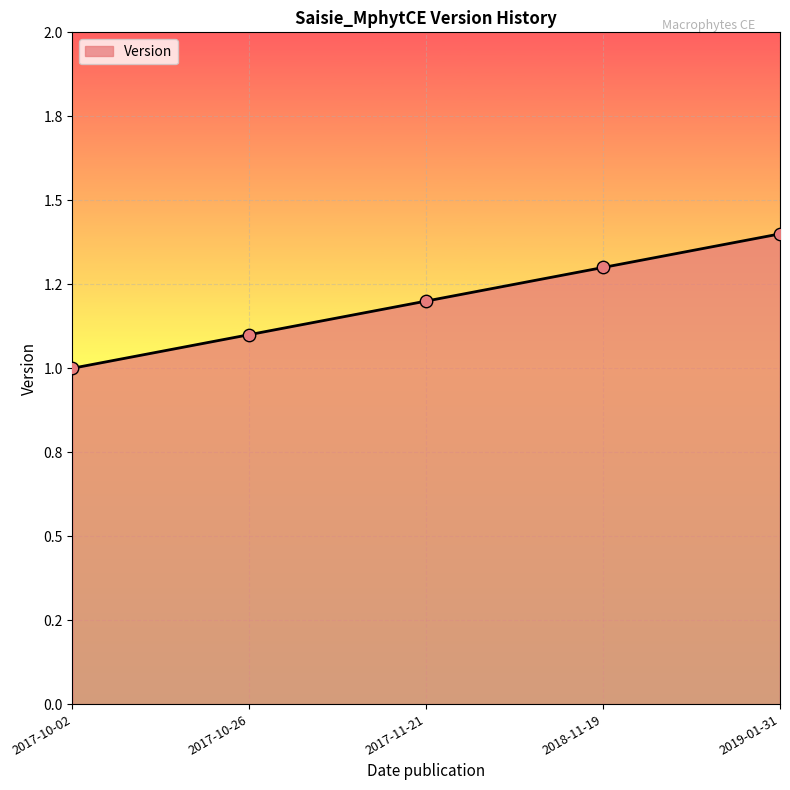

Approximately how many times larger is the value at 2017-10-02 compared to 2018-11-19?

0.8